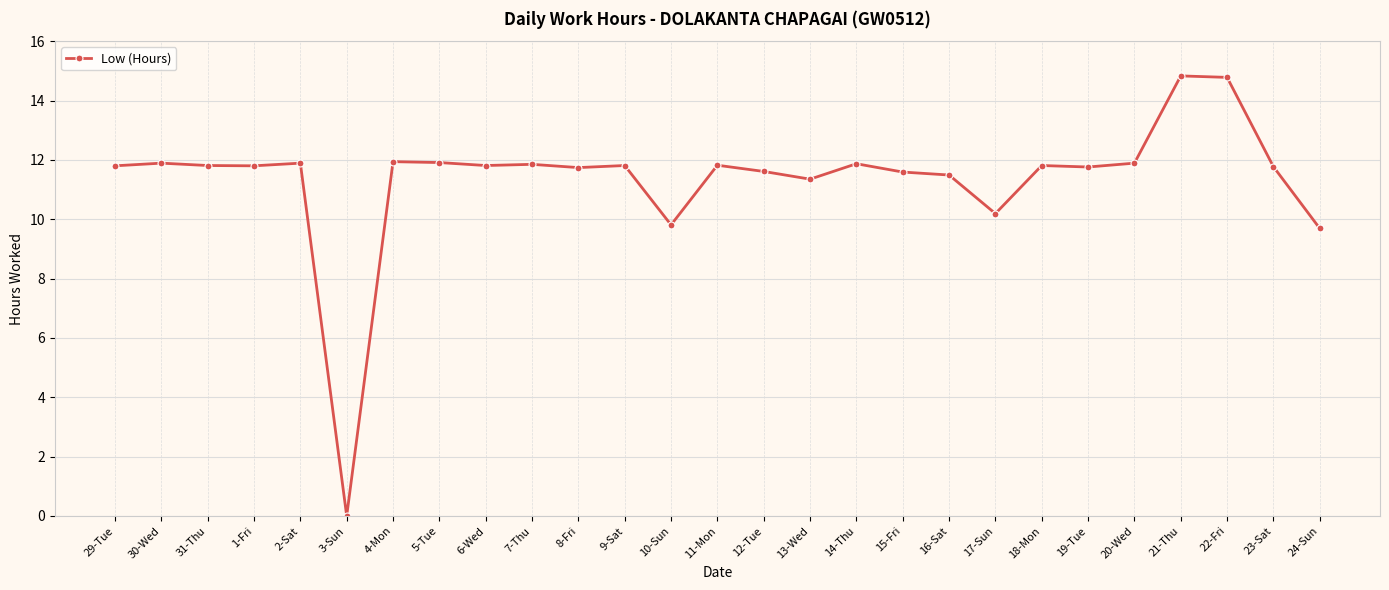

Does the chart have visible grid lines?

Yes